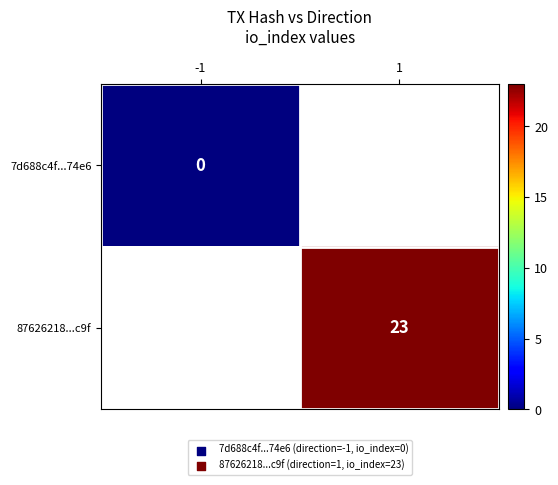

The value of 87626218...c9f at 1 is 7. True or false?

False